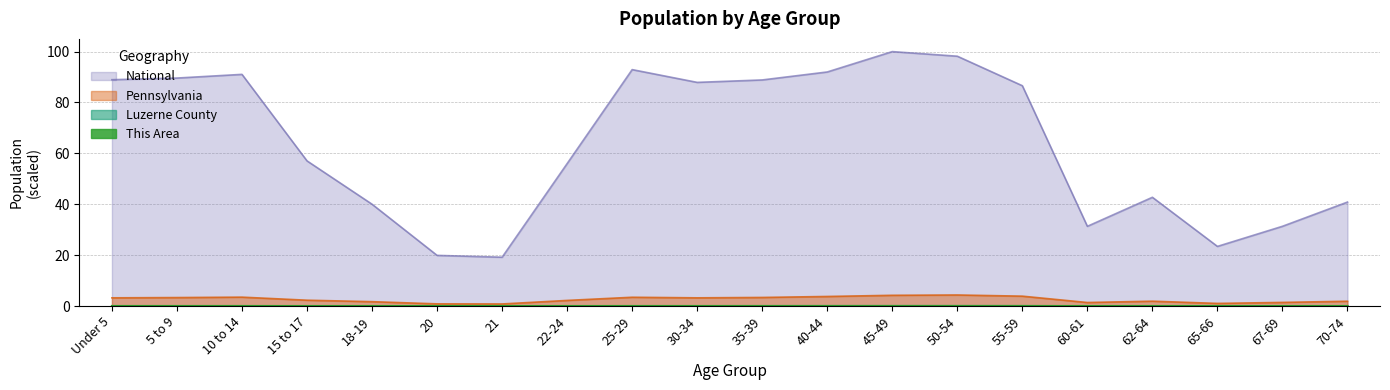

The value of Pennsylvania at 60-61 is 1.4. True or false?

True